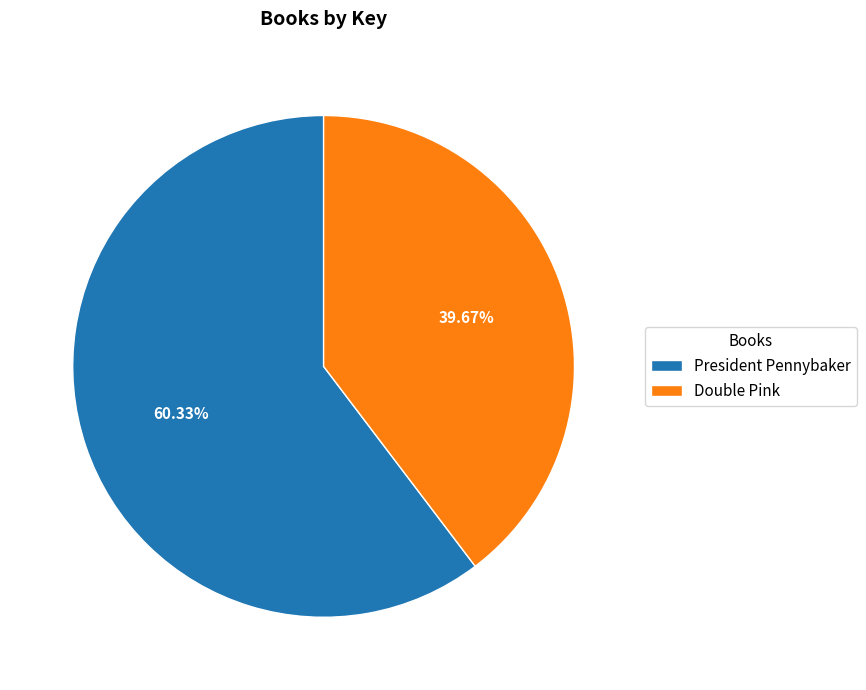

Which category has the biggest portion of the pie?

President Pennybaker